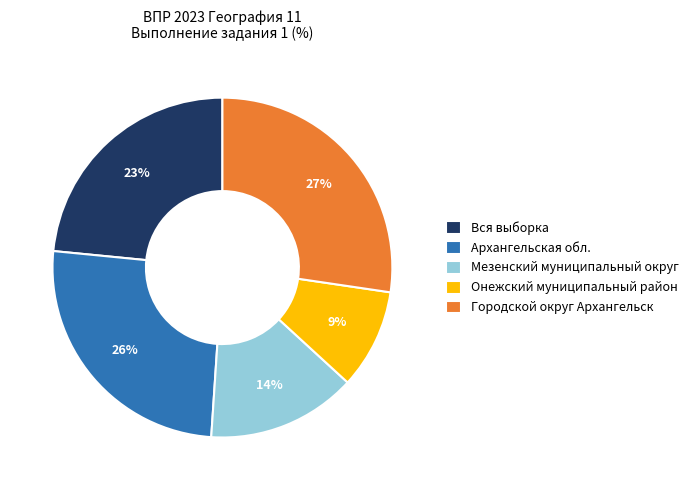

Is there a majority slice in this chart?

No